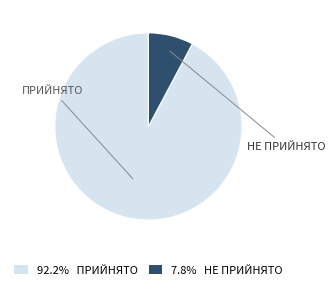

Is the sum of 92.2% ПРИЙНЯТО and 7.8% НЕ ПРИЙНЯТО greater than half?

Yes